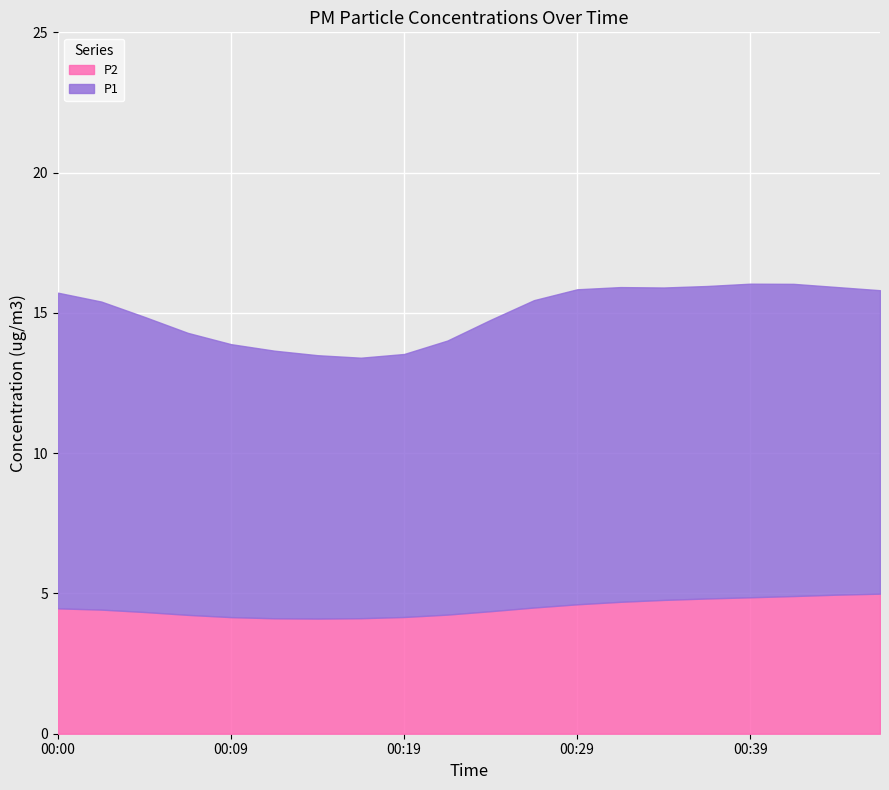

The value of P2 at 00:17 is 4.2. True or false?

True